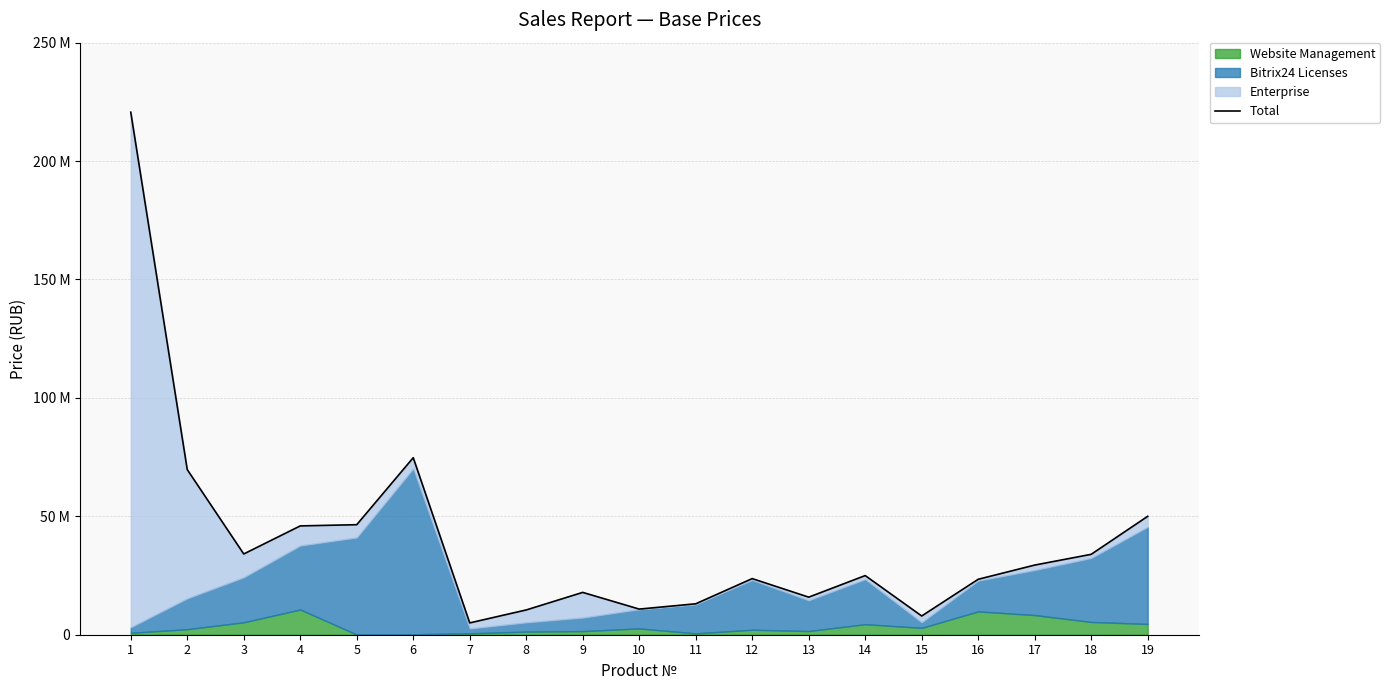

What is the greatest value displayed?

220650000